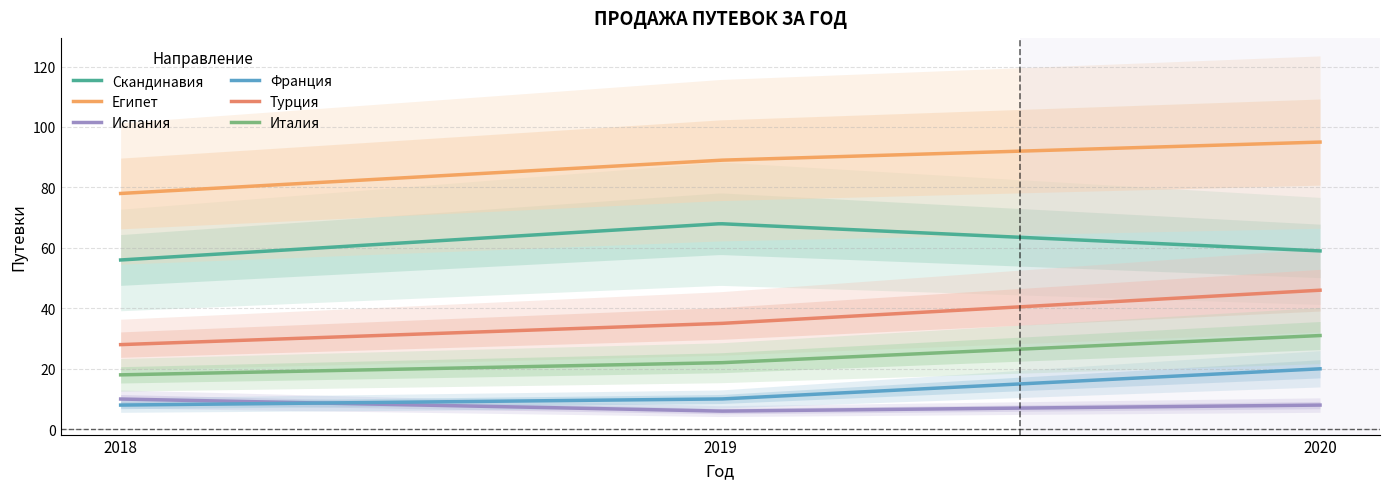

Reading left to right, list all the values displayed in this chart.

Скандинавия: 2018=56	2019=68	2020=59
Египет: 2018=78	2019=89	2020=95
Испания: 2018=10	2019=6	2020=8
Франция: 2018=8	2019=10	2020=20
Турция: 2018=28	2019=35	2020=46
Италия: 2018=18	2019=22	2020=31